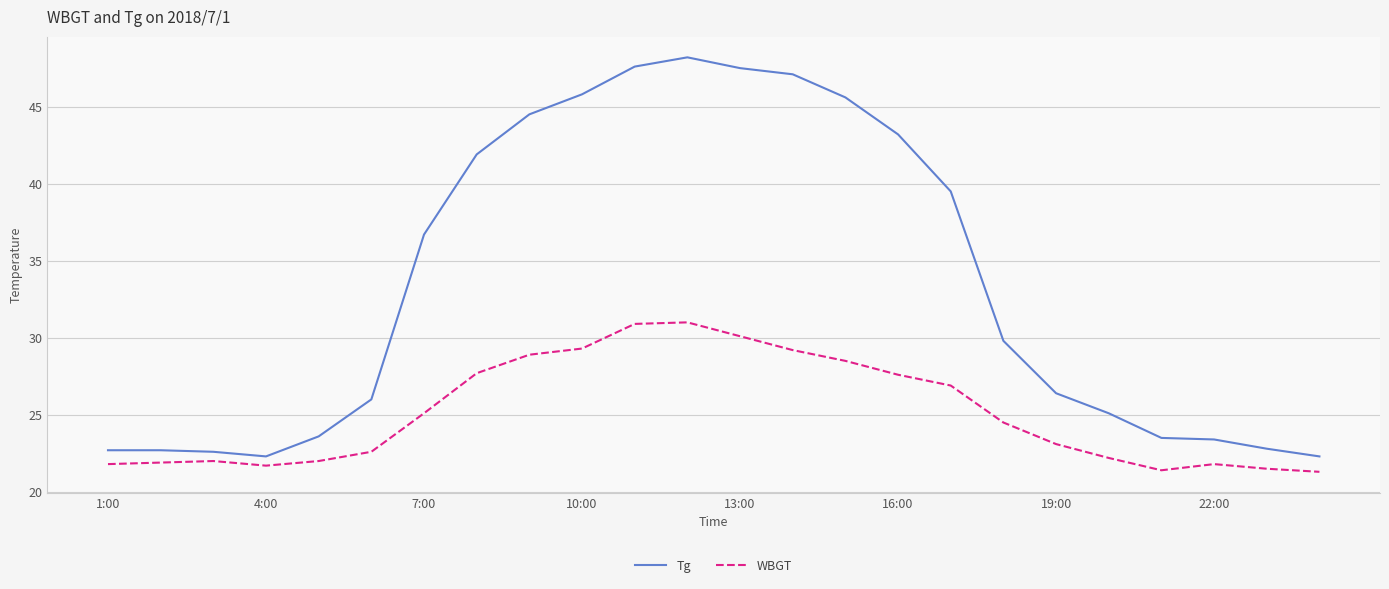

Rank the series by their average value, from highest to lowest.

Tg, WBGT